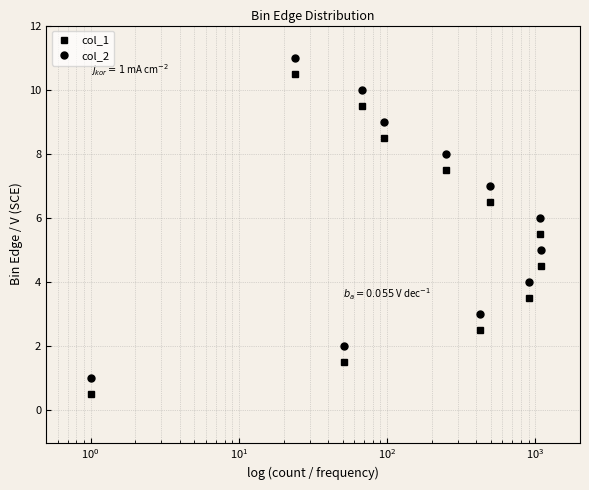

True or false: col_2 and col_1 intersect in this chart.

False